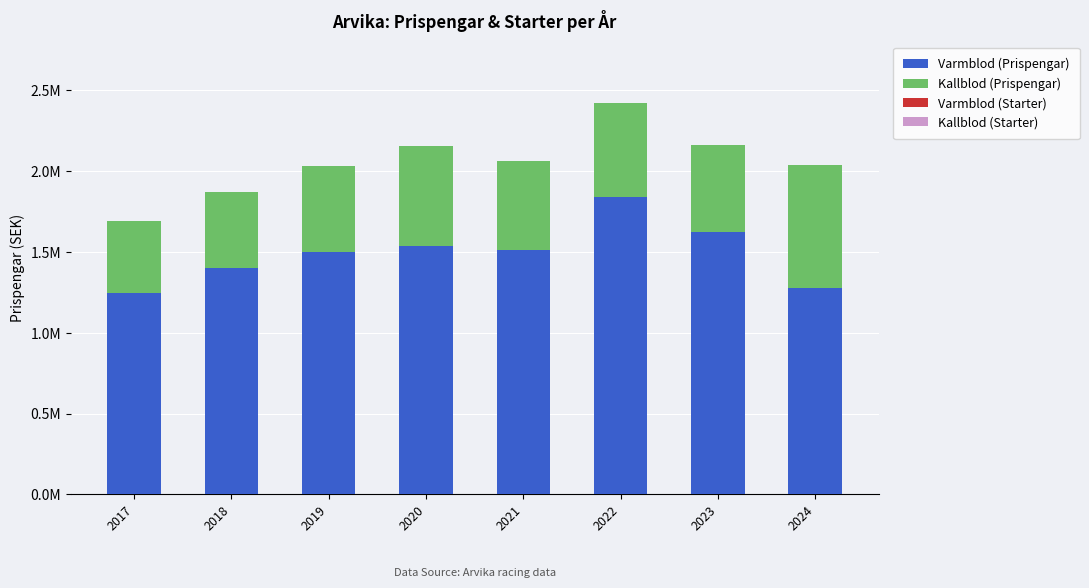

Does the chart contain stacked bars?

Yes